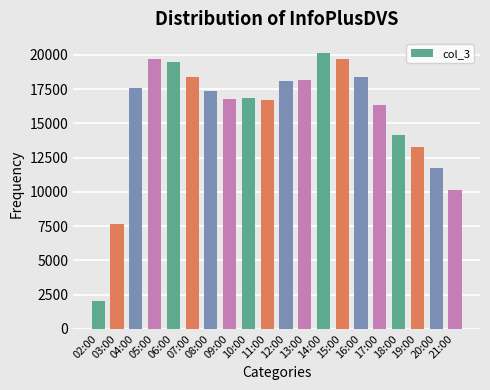

Approximately how many times larger is the value at 10:00 compared to 14:00?

0.8